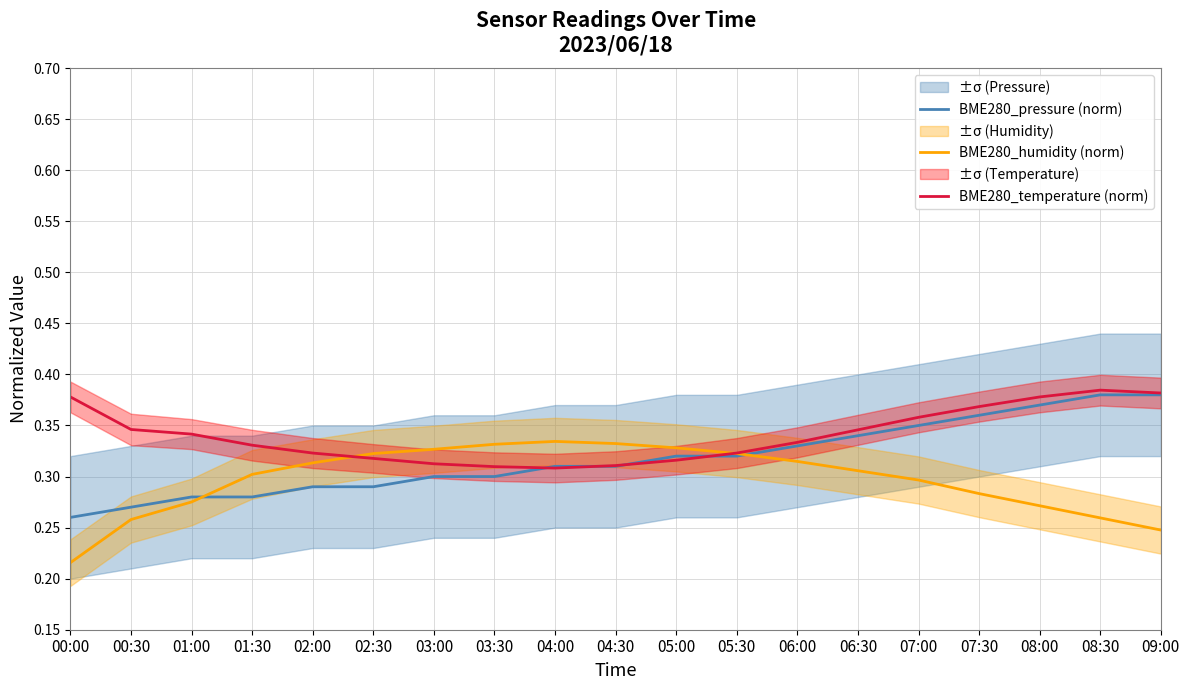

What is the spread (max minus min) of values at 01:00?

0.1